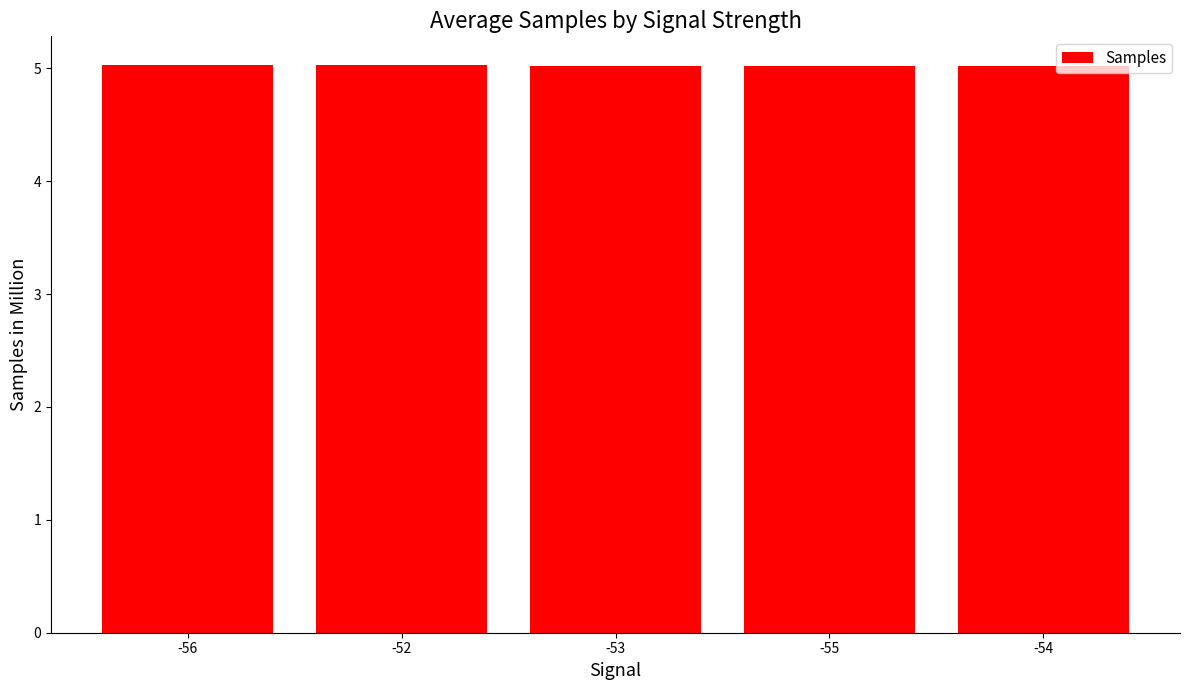

Count the values in the range 5 to 6.

5